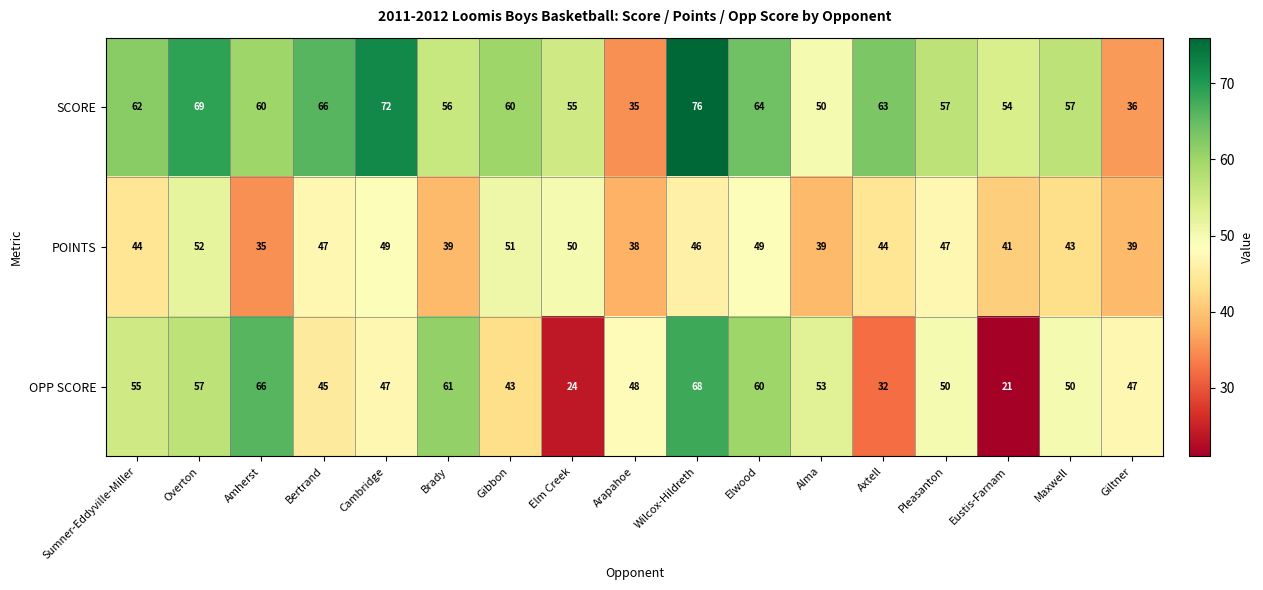

Read the POINTS value at Giltner, to the nearest 10.

40